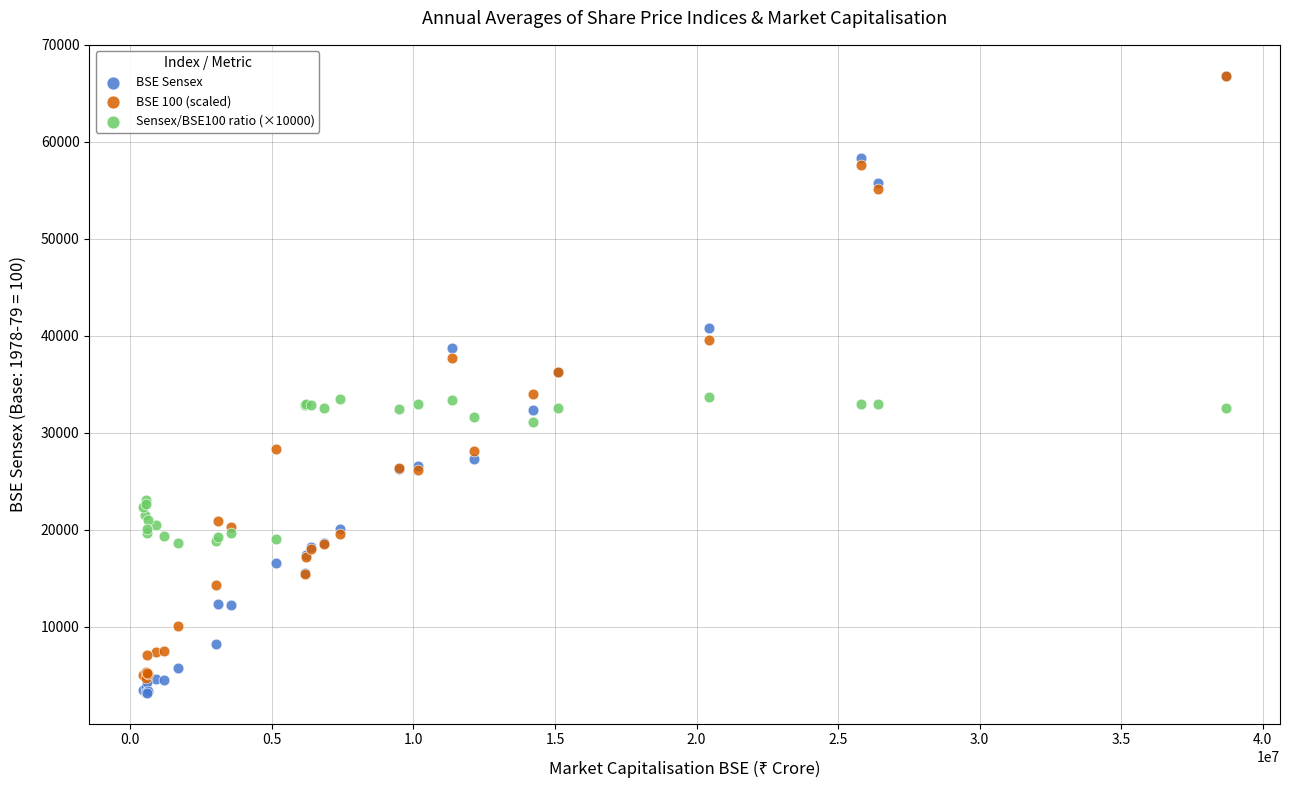

What are all the series names shown in the legend?

BSE Sensex, BSE 100 (scaled), Sensex/BSE100 ratio (×10000)